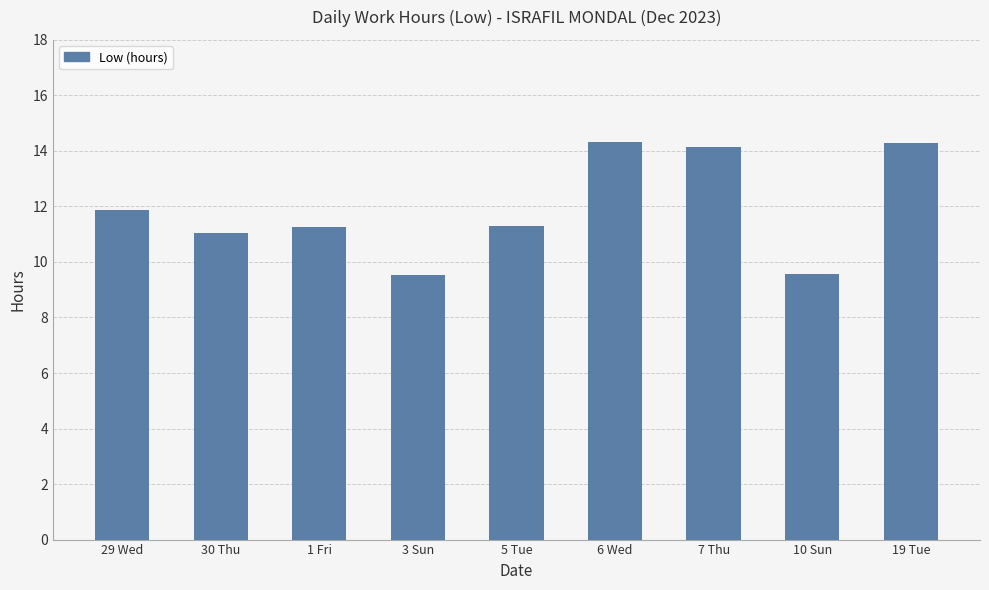

What is the sum of the values at 3 Sun and 6 Wed?

23.9